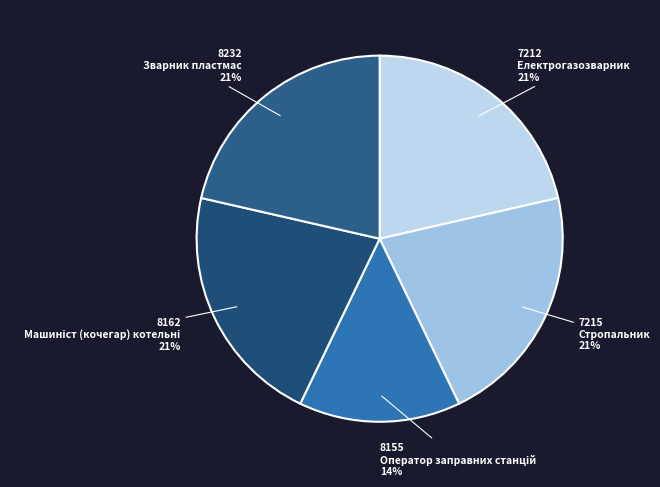

True or false: 8232 Зварник пластмас accounts for 27% of the total.

False